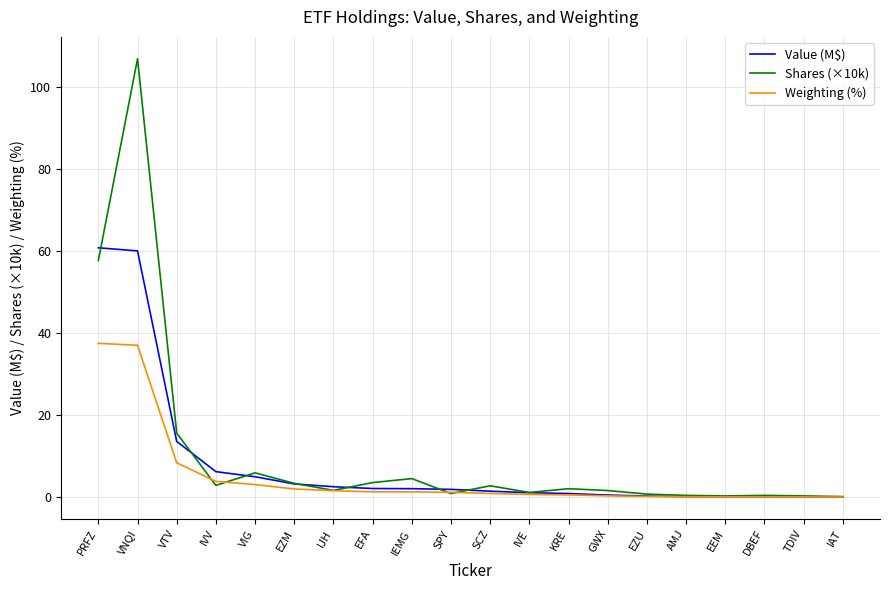

What is the total value across all series at VNQI?

204.1